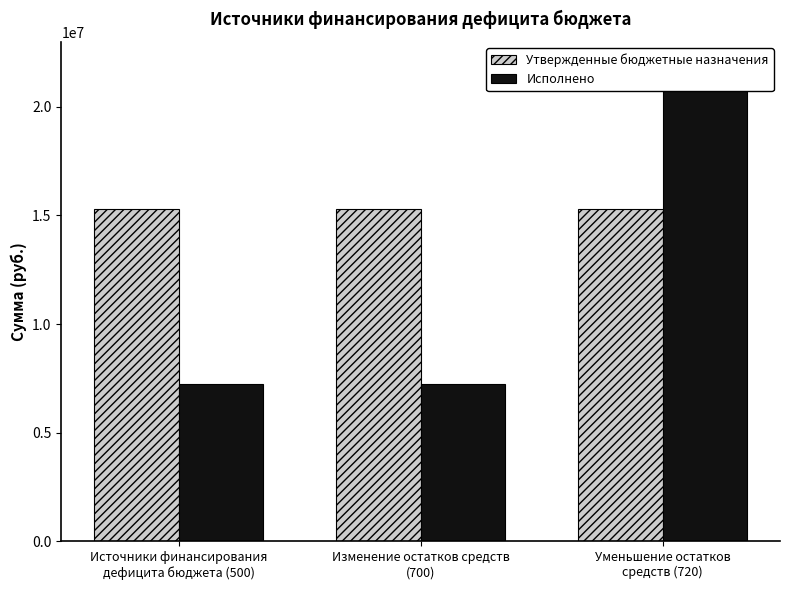

What are all the series names shown in the legend?

Утвержденные бюджетные назначения, Исполнено